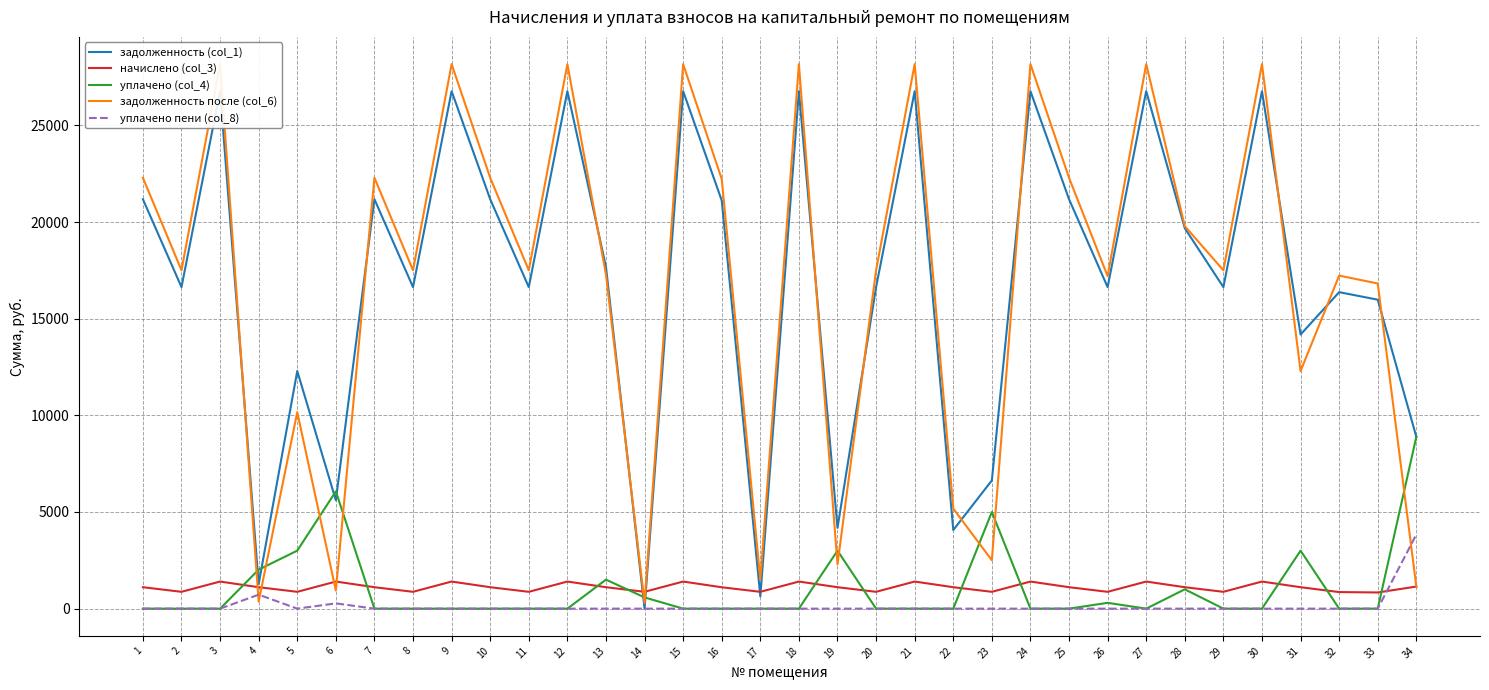

Between 9 and 19, which series saw the biggest shift?

задолженность после (col_6)